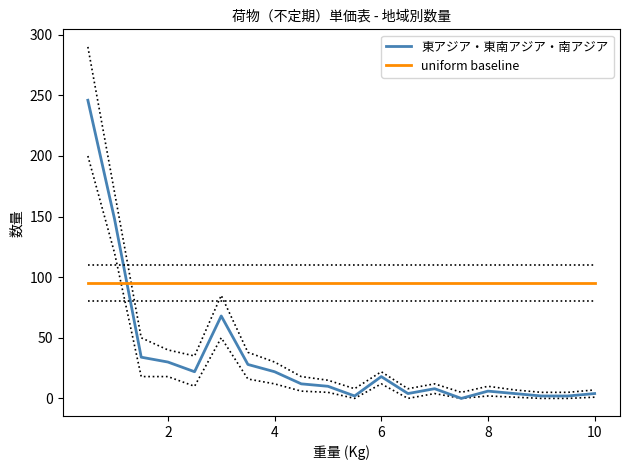

How many times do uniform baseline and 東アジア・東南アジア・南アジア cross each other?

1